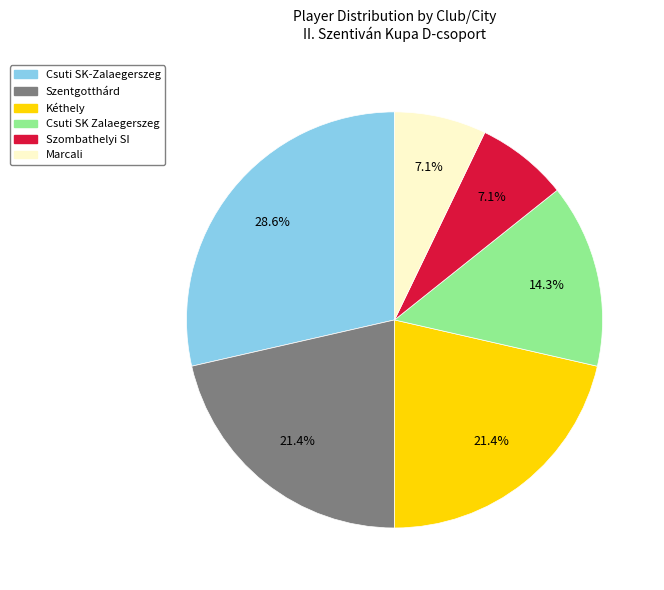

What is the ratio of the value at Szombathelyi SI to the value at Csuti SK Zalaegerszeg?

0.5